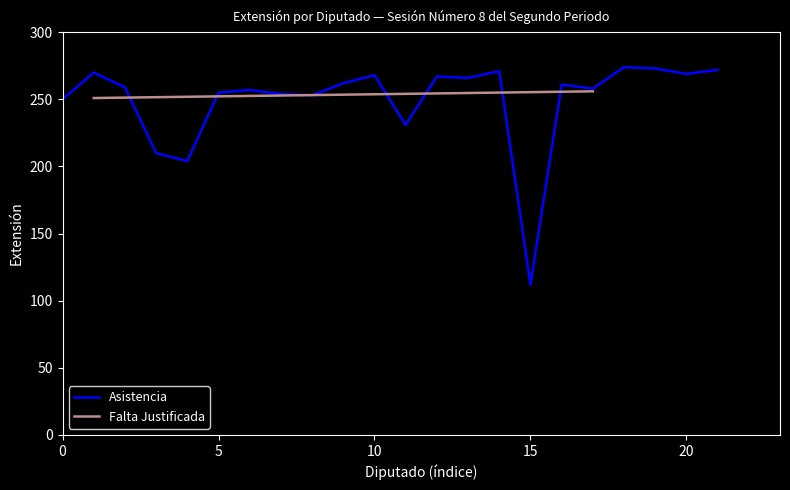

How many points are lower than both their immediate neighbors (excluding endpoints)?

7